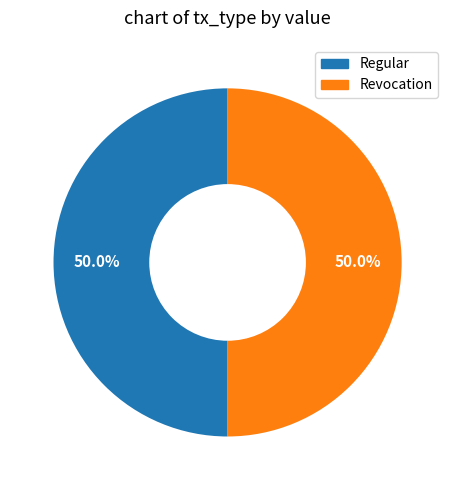

Do Regular and Revocation together represent more than half of the pie?

Yes